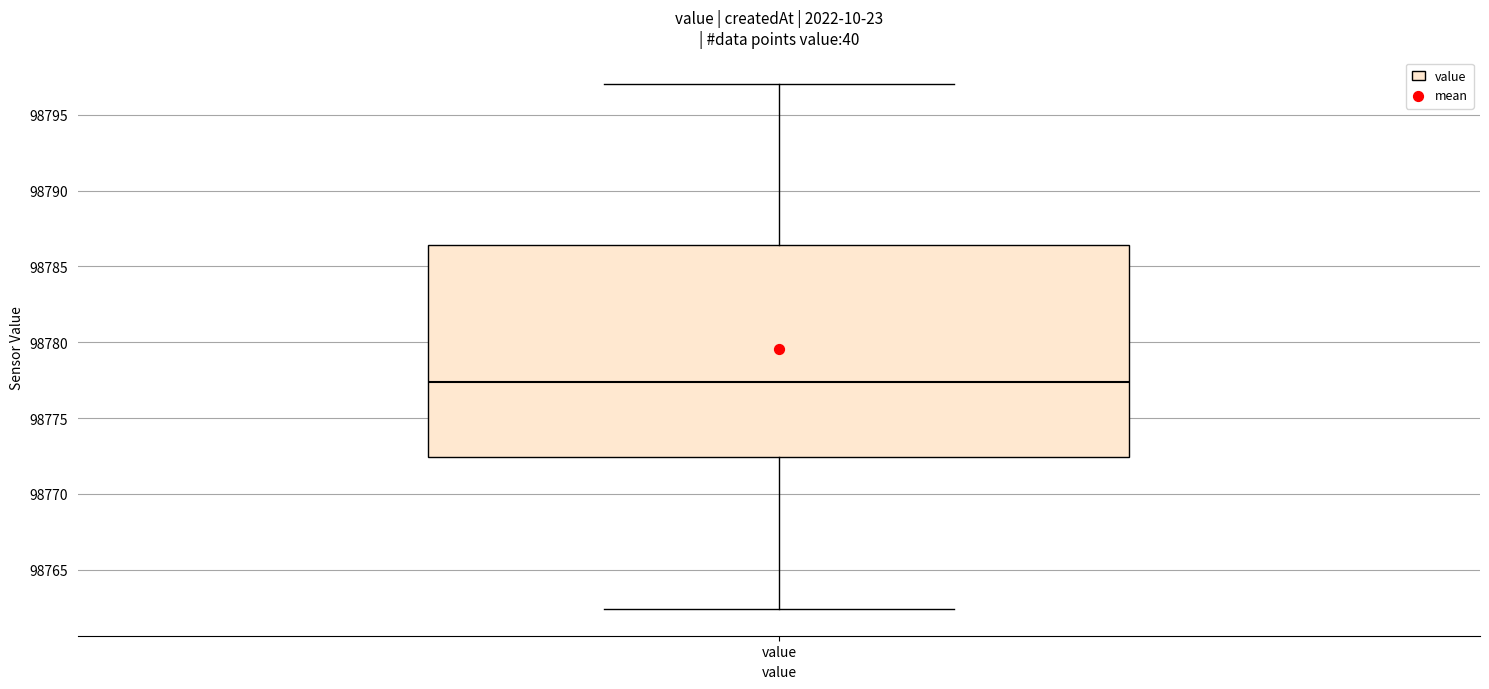

Where does the upper whisker of the box for value end on the y-axis? The values are not printed on the chart, so give them approximately, as read against the axis.

98797.0